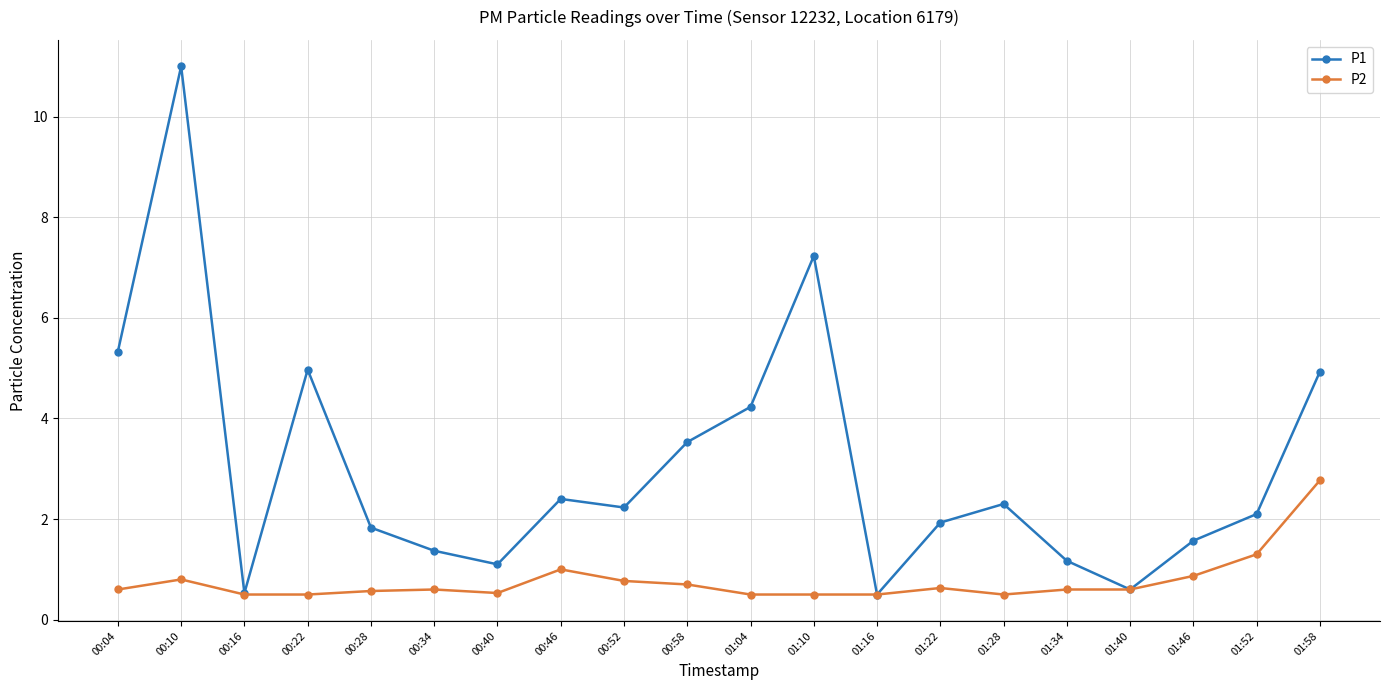

What is the lowest value of the P2 series?

0.5